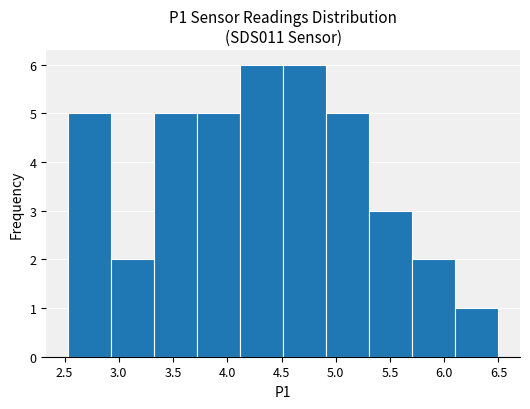

Reading left to right, list every bar in this chart as the range it spans on the x-axis followed by its height. Neither the bar edges nor the heights are printed on the chart, so give them approximately, as read against the axes.

2.55 to 2.95: 5
2.95 to 3.30: 2
3.30 to 3.70: 5
3.70 to 4.10: 5
4.10 to 4.50: 6
4.50 to 4.90: 6
4.90 to 5.30: 5
5.30 to 5.70: 3
5.70 to 6.10: 2
6.10 to 6.50: 1